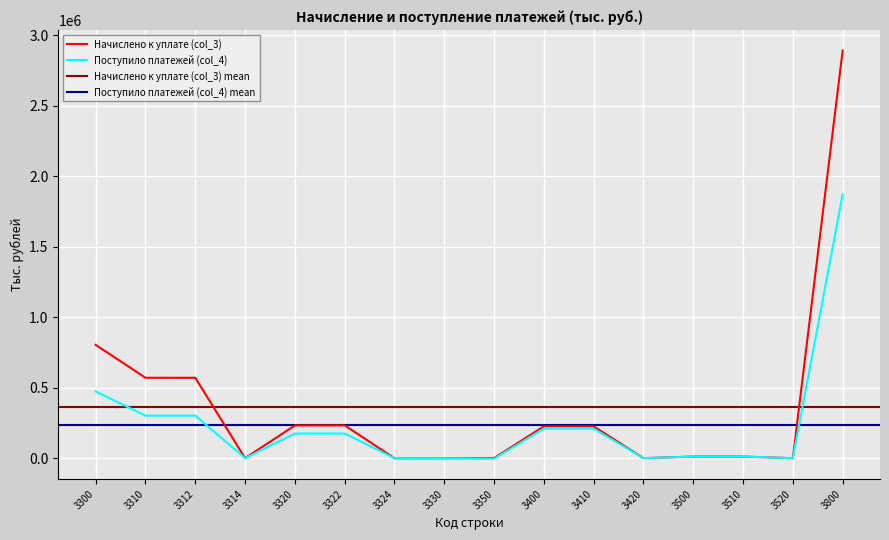

Which series has the largest range (max minus min)?

Начислено к уплате (col_3)